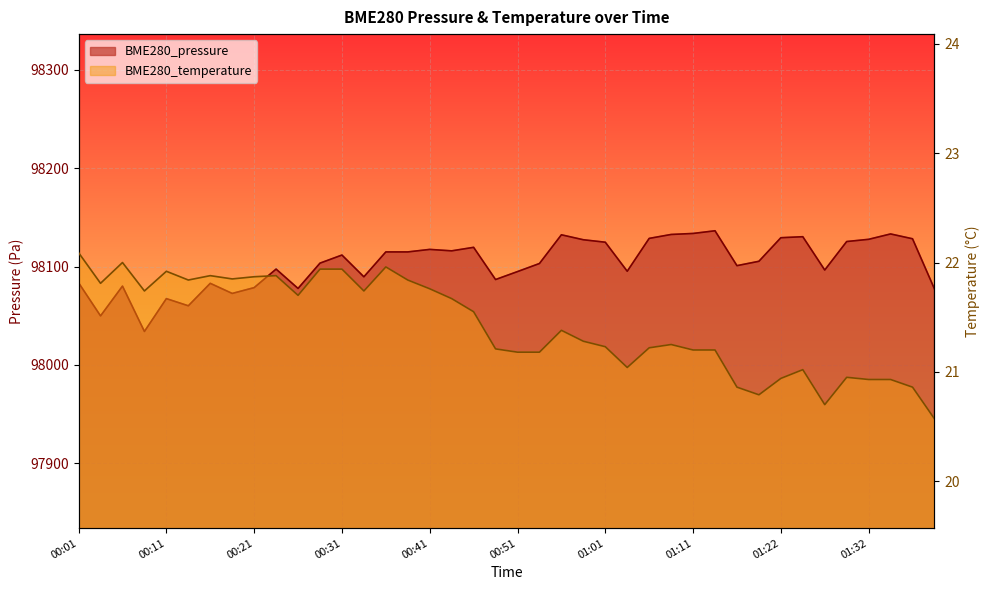

Count the number of data series in this chart.

2